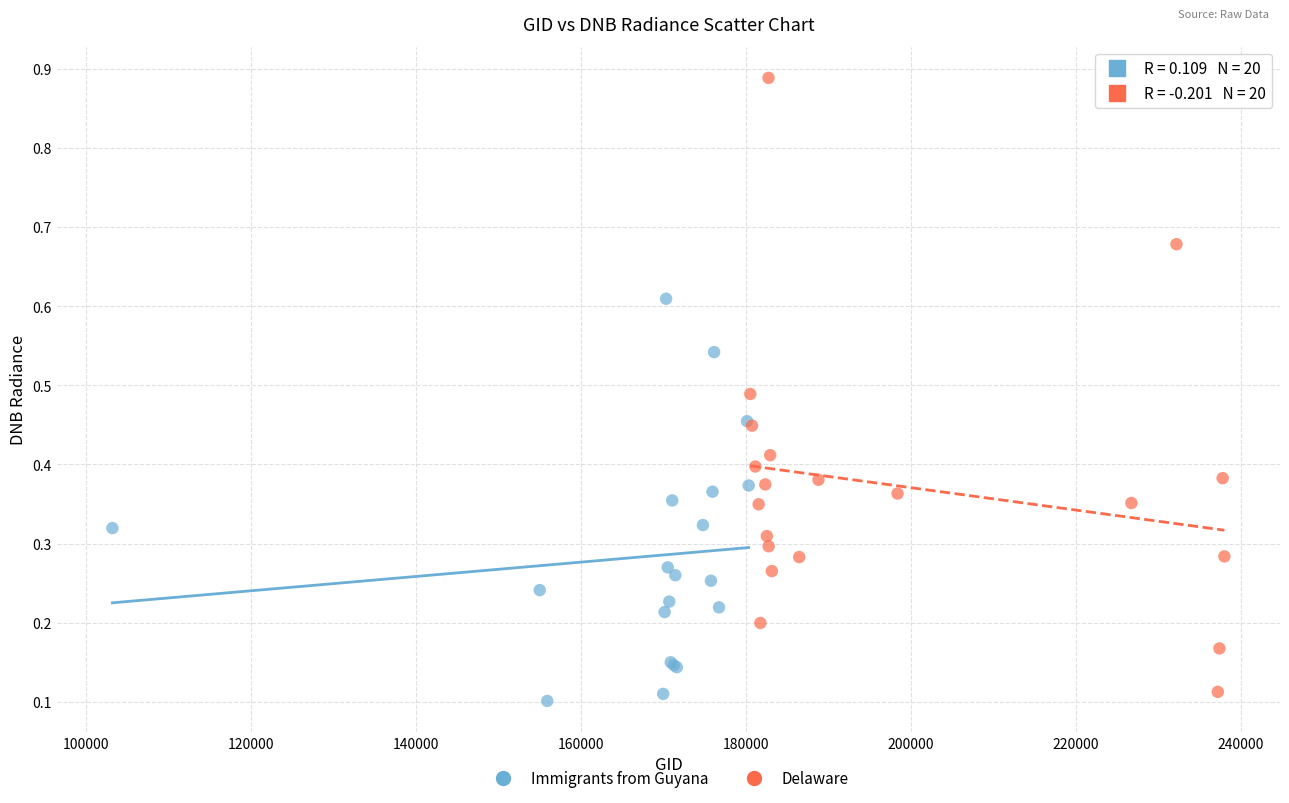

Which series has the widest spread of Y values?

Delaware